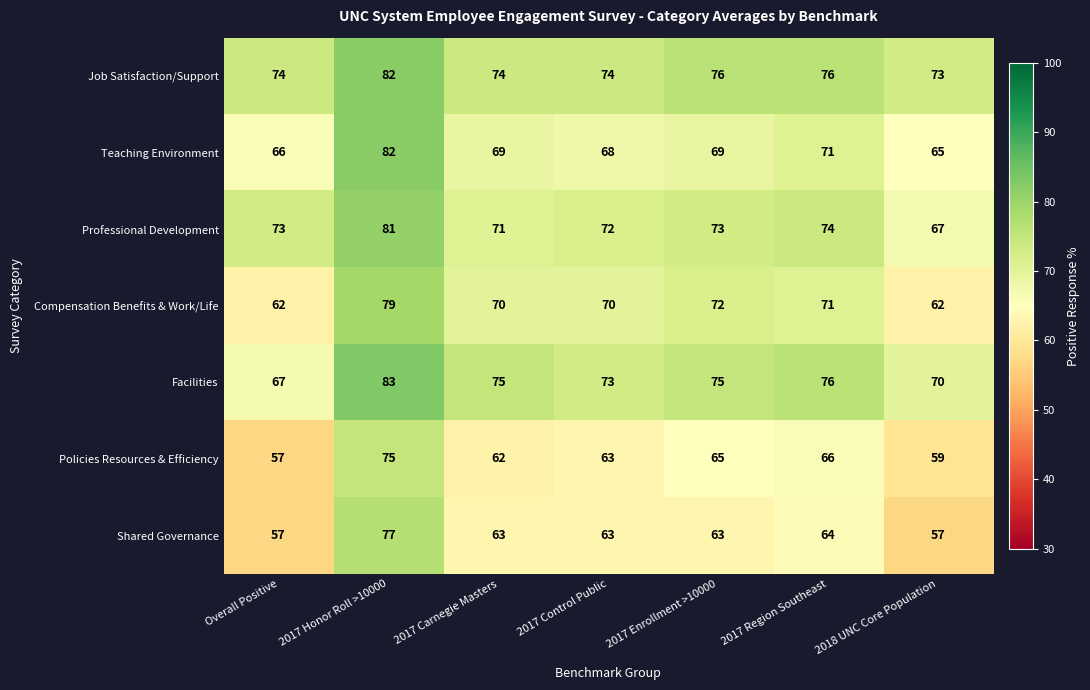

What is the difference between the maximum and minimum values in the Job Satisfaction/Support series?

9